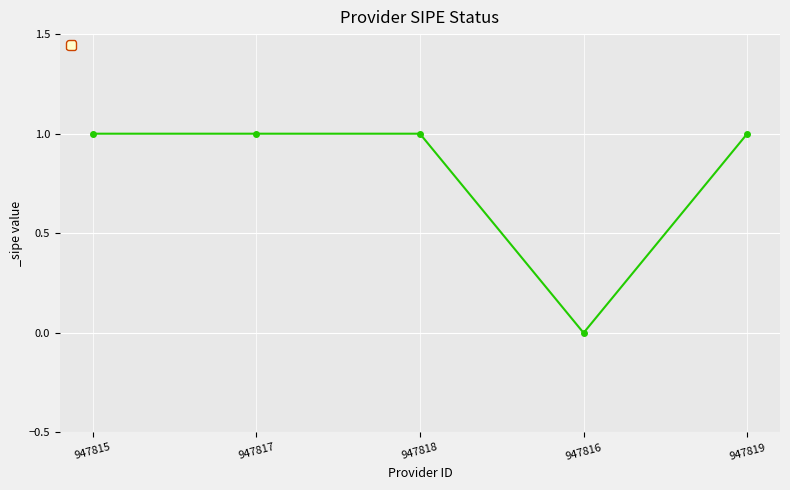

Does the chart have visible grid lines?

Yes